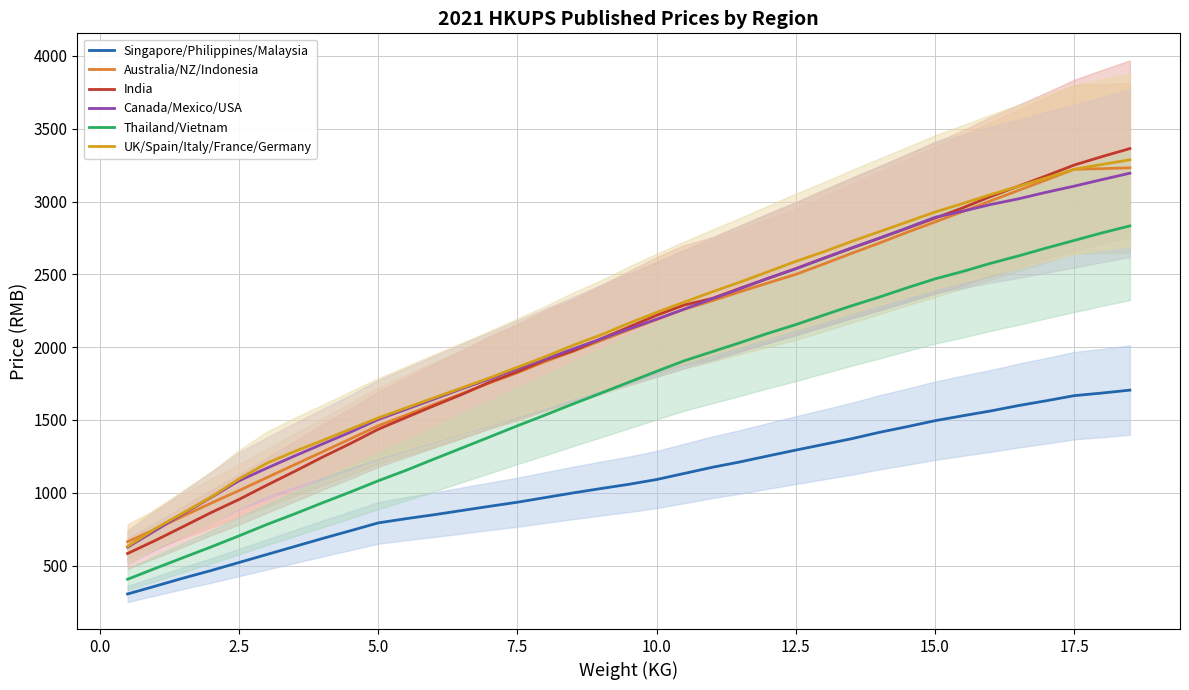

True or false: UK/Spain/Italy/France/Germany and Singapore/Philippines/Malaysia cross at least once.

False